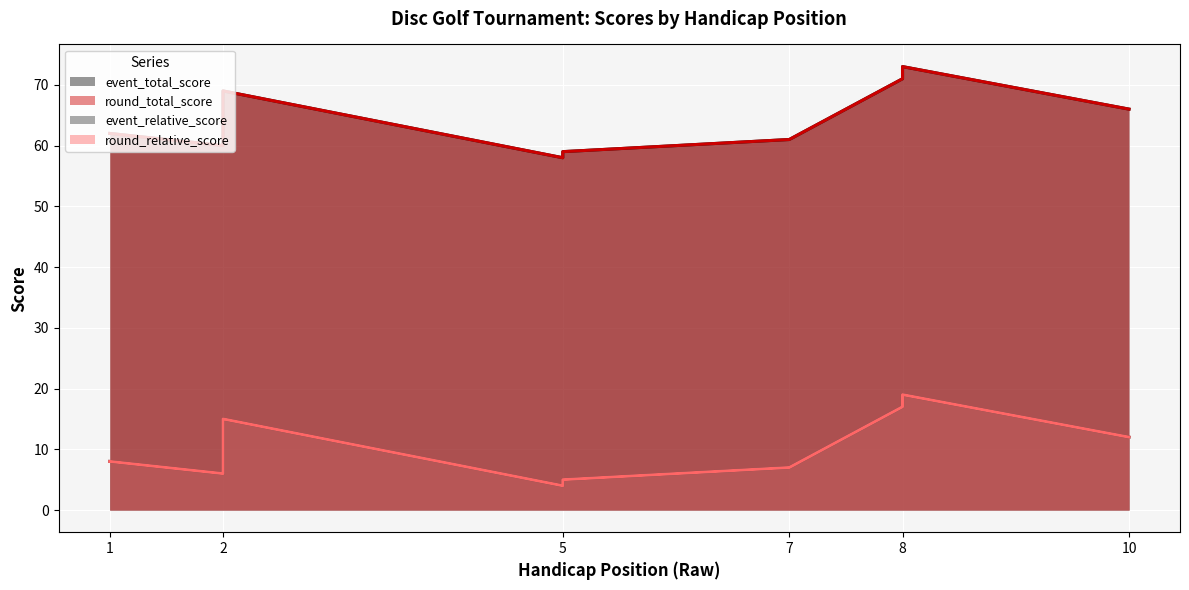

True or false: event_total_score and event_relative_score cross at least once.

False